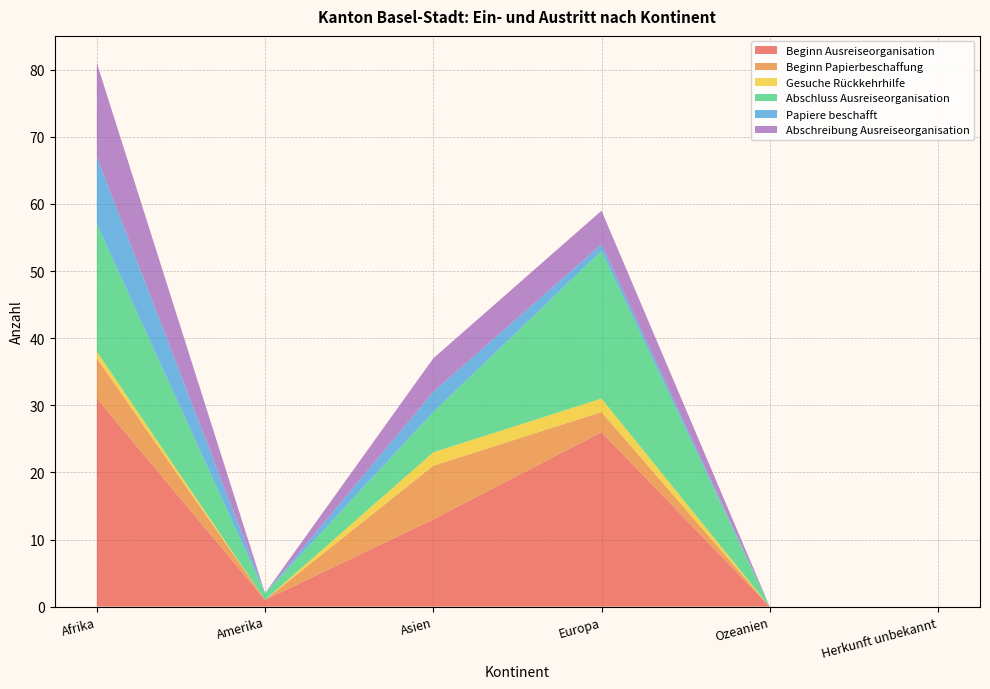

Reading left to right, list all the values displayed in this chart.

Beginn Ausreiseorganisation: 31	1	13	26	0	0
Beginn Papierbeschaffung: 6	0	8	3	0	0
Gesuche Rückkehrhilfe: 1	0	2	2	0	0
Abschluss Ausreiseorganisation: 19	1	6	22	0	0
Papiere beschafft: 10	0	3	1	0	0
Abschreibung Ausreiseorganisation: 14	0	5	5	0	0